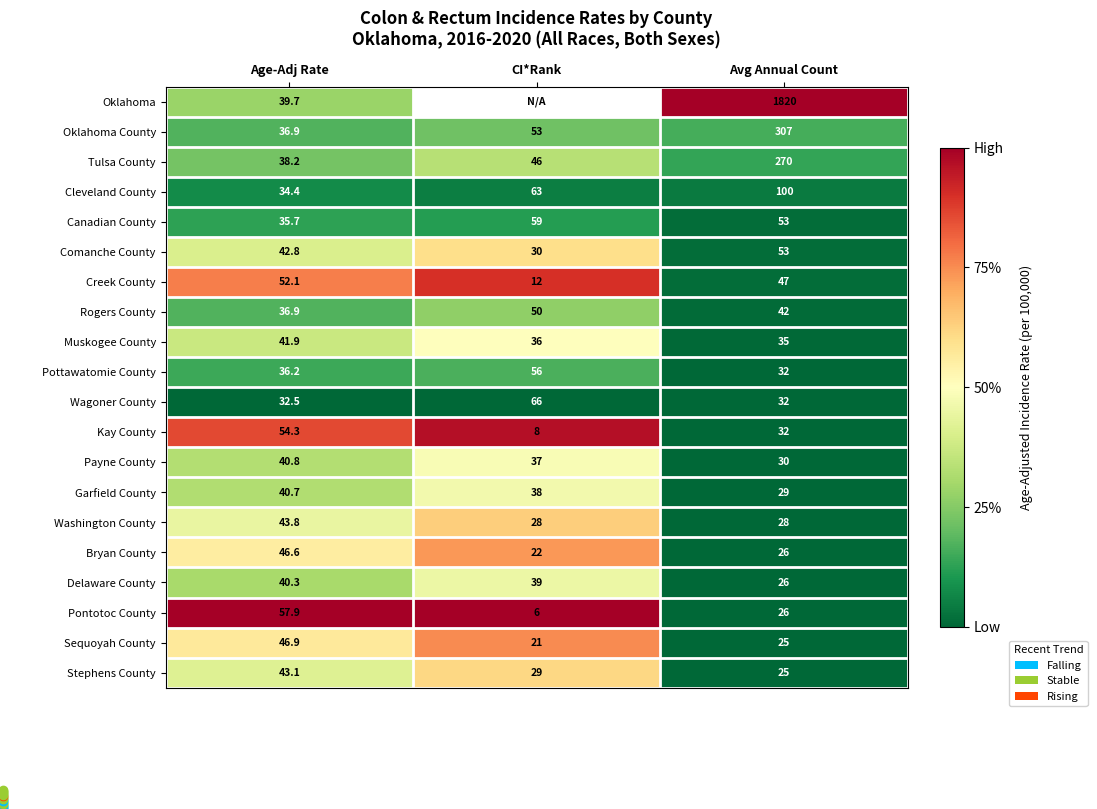

Rank the categories by Comanche County value from lowest to highest.

CI*Rank, Age-Adj Rate, Avg Annual Count